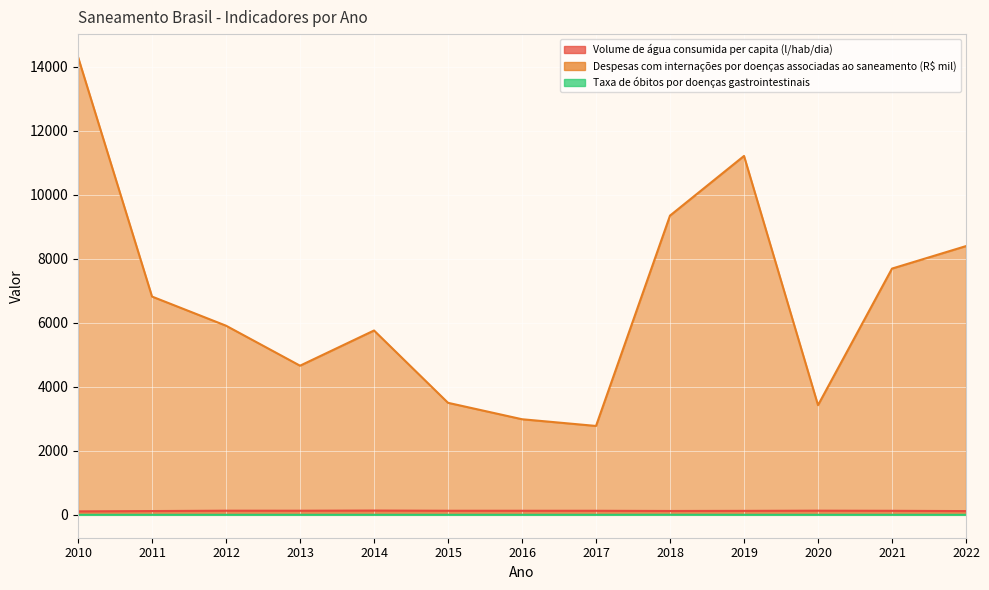

Reading left to right, list all the values displayed in this chart.

Volume de água consumida per capita (l/hab/dia): 2010=107.9	2011=118.0	2012=128.7	2013=128.0	2014=133.0	2015=126.8	2016=126.7	2017=126.4	2018=120.2	2019=123.7	2020=129.2	2021=125.5	2022=116.7
Despesas com internações por doenças associadas ao saneamento (R$ mil): 2010=14311.6	2011=6822.9	2012=5912.2	2013=4661.9	2014=5762.5	2015=3501.6	2016=2988.2	2017=2778.5	2018=9353.7	2019=11218.6	2020=3428.0	2021=7697.5	2022=8400.8
Taxa de óbitos por doenças gastrointestinais: 2010=0.0	2011=0.0	2012=0.0	2013=0.0	2014=0.0	2015=0.0	2016=0.0	2017=0.0	2018=1.6	2019=0.0	2020=0.0	2021=0.0	2022=0.0